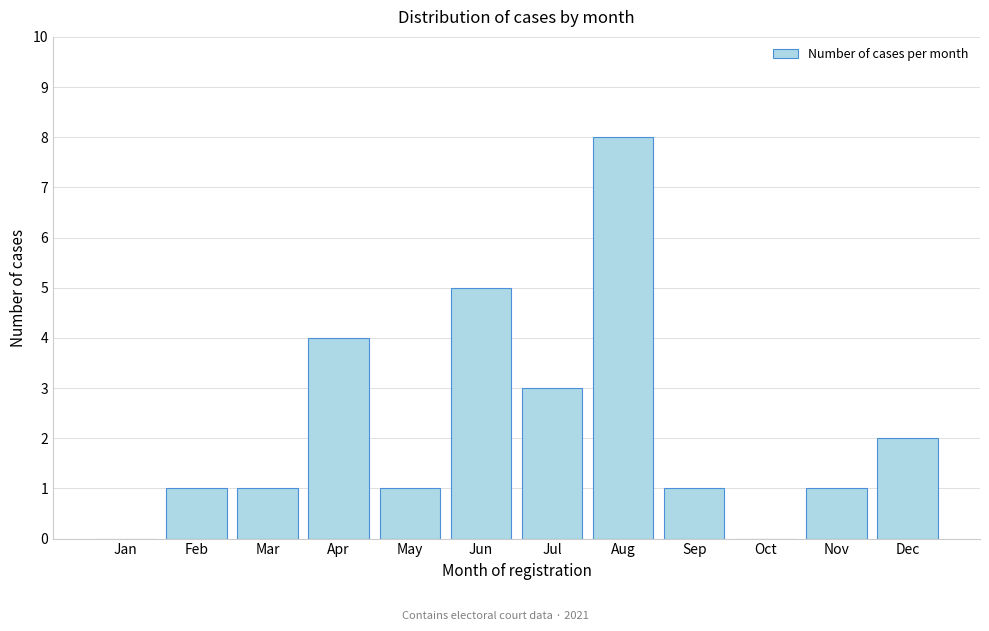

Reading right to left, list all the values displayed in this chart.

Dec=2	Nov=1	Oct=0	Sep=1	Aug=8	Jul=3	Jun=5	May=1	Apr=4	Mar=1	Feb=1	Jan=0